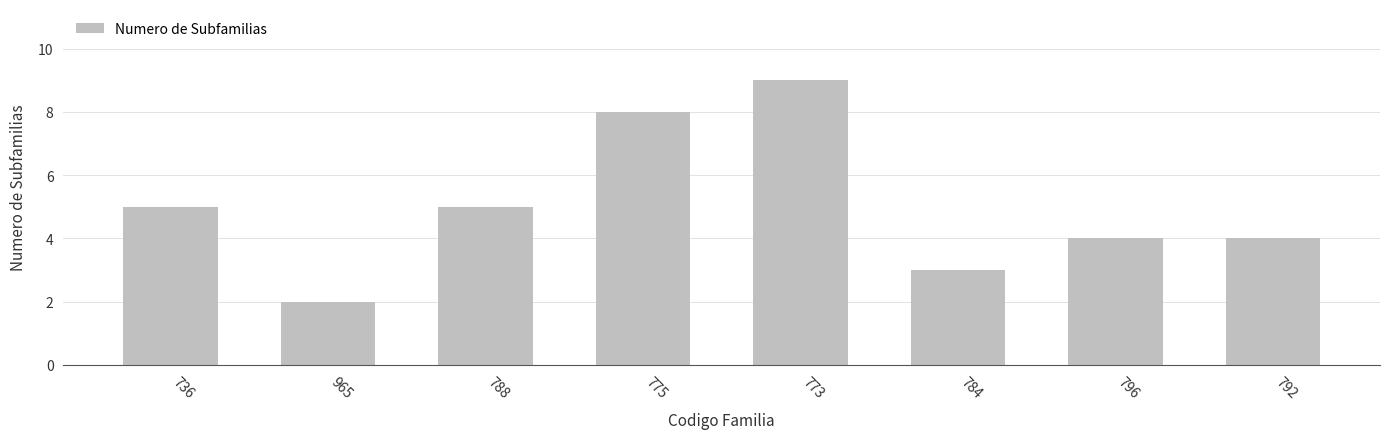

What is the change in value from 736 to 792?

-1